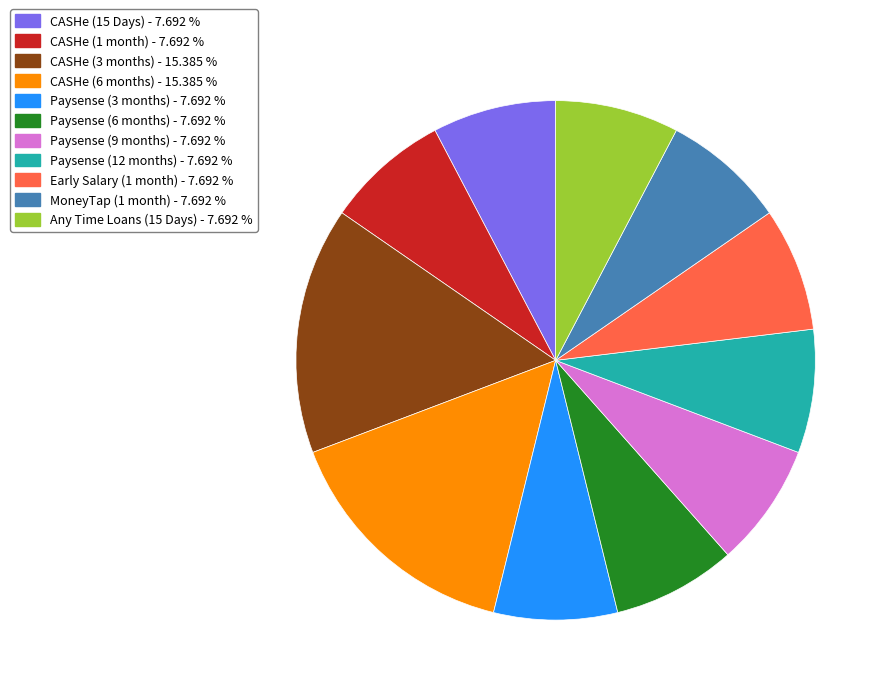

Does Paysense (9 months) - 7.692 % represent more than half of the total?

No